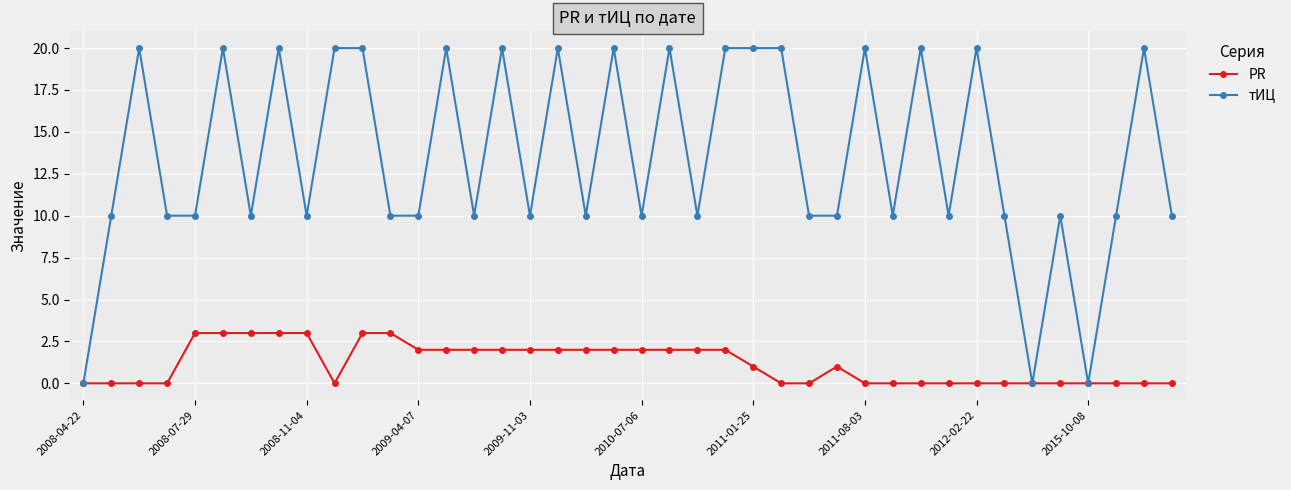

True or false: PR has more than 0 points higher than both neighbors.

True